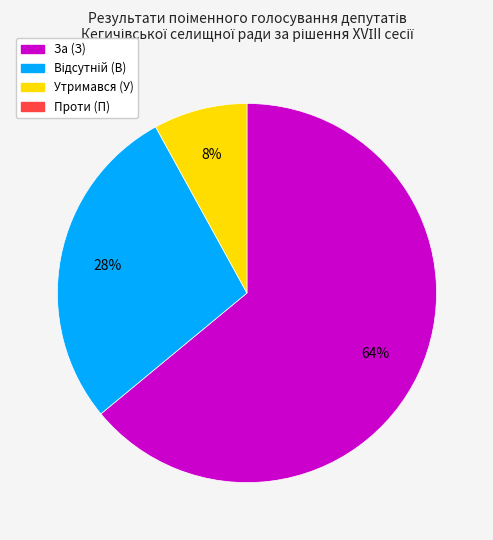

To the nearest percent, what is the average slice percentage?

33%